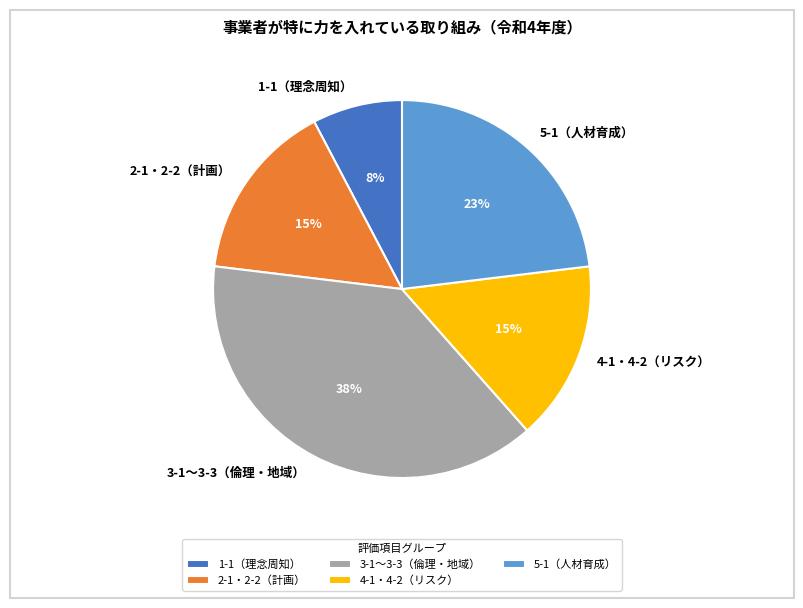

Which has a higher value, 5-1（人材育成） or 4-1・4-2（リスク）?

5-1（人材育成）